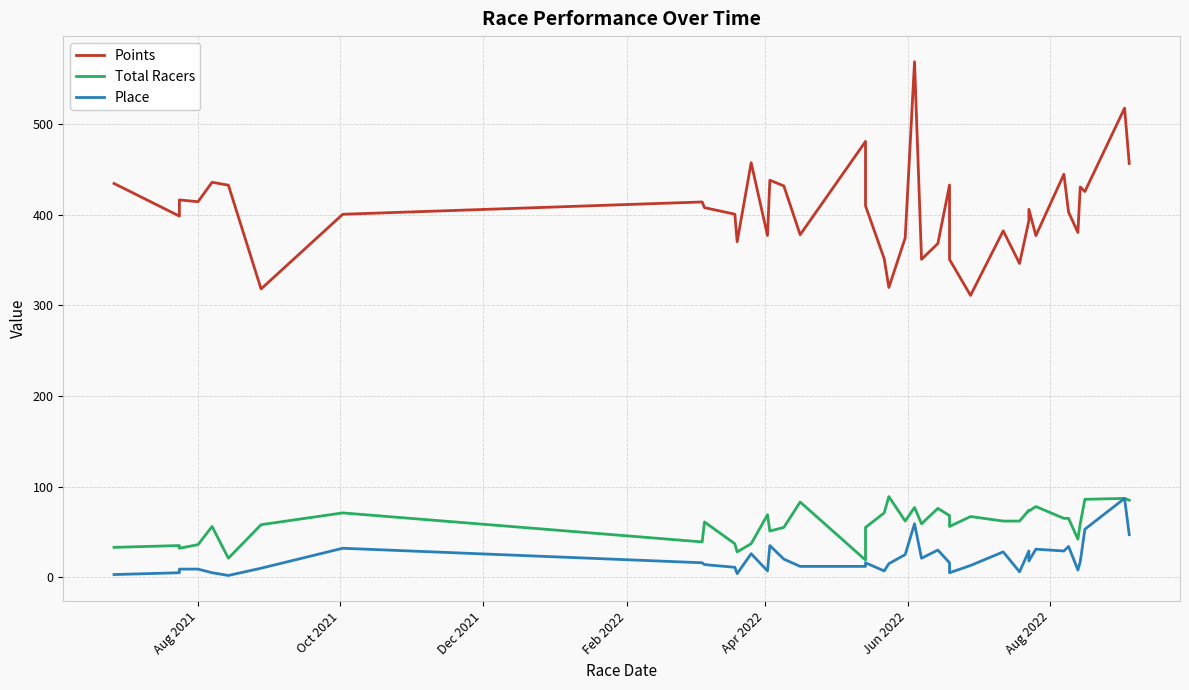

The value of Total Racers at 36 is 15.9. True or false?

False